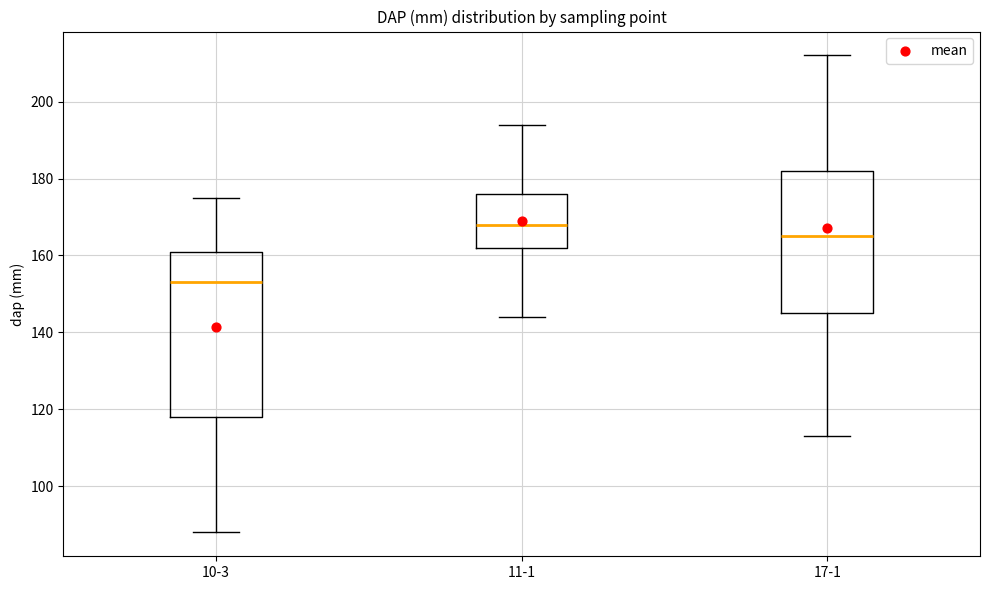

Which box has the lowest median line?

10-3